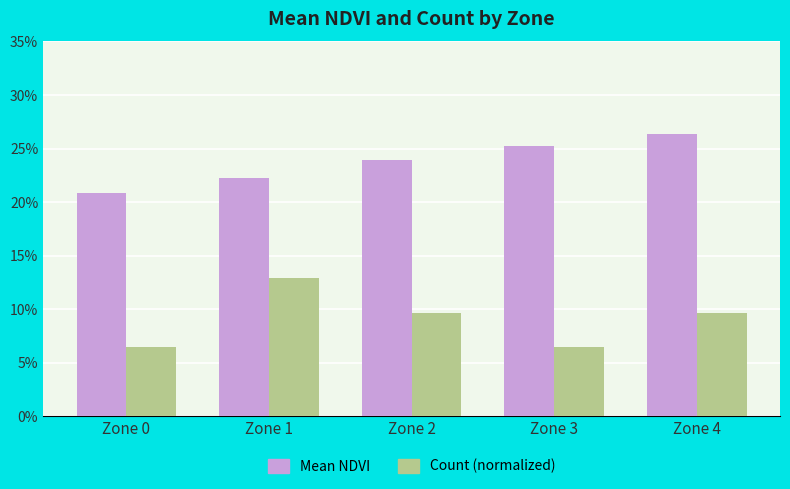

What is the sum of the Mean NDVI values at Zone 0 and Zone 1?

0.4